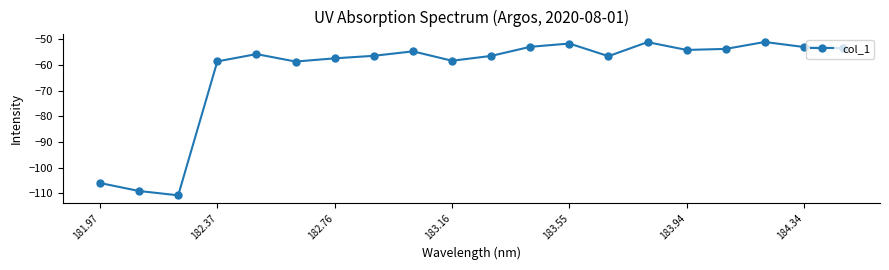

Does the chart display data point markers on the line(s)?

Yes